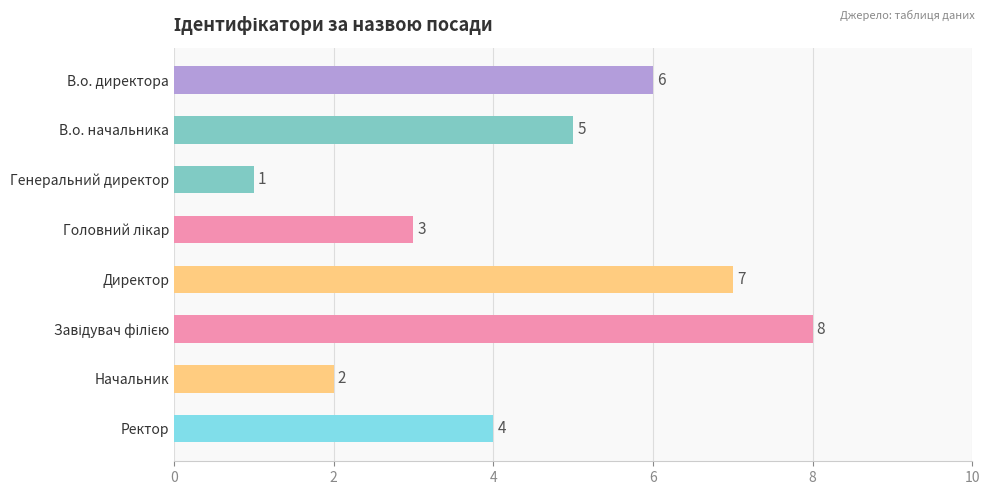

How many categories are shown in the chart?

8